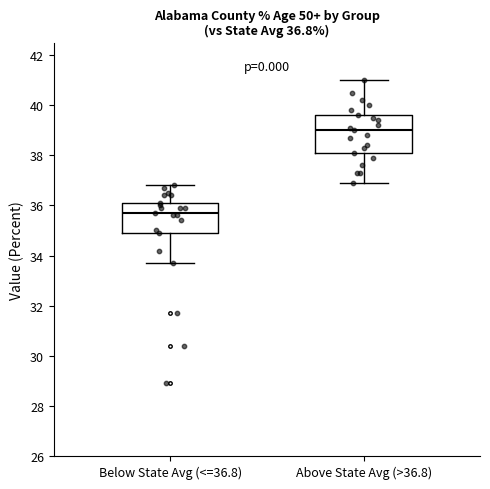

Which box is the tallest, from its lower edge to its upper edge?

Above State Avg (>36.8)